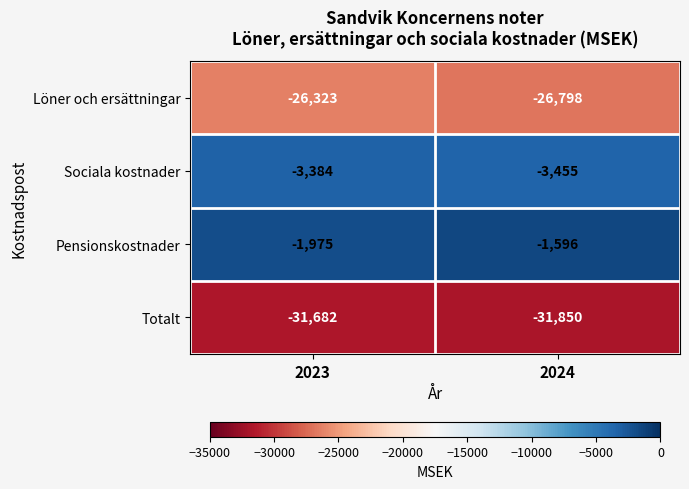

At which label is Sociala kostnader closest to -3419?

2023